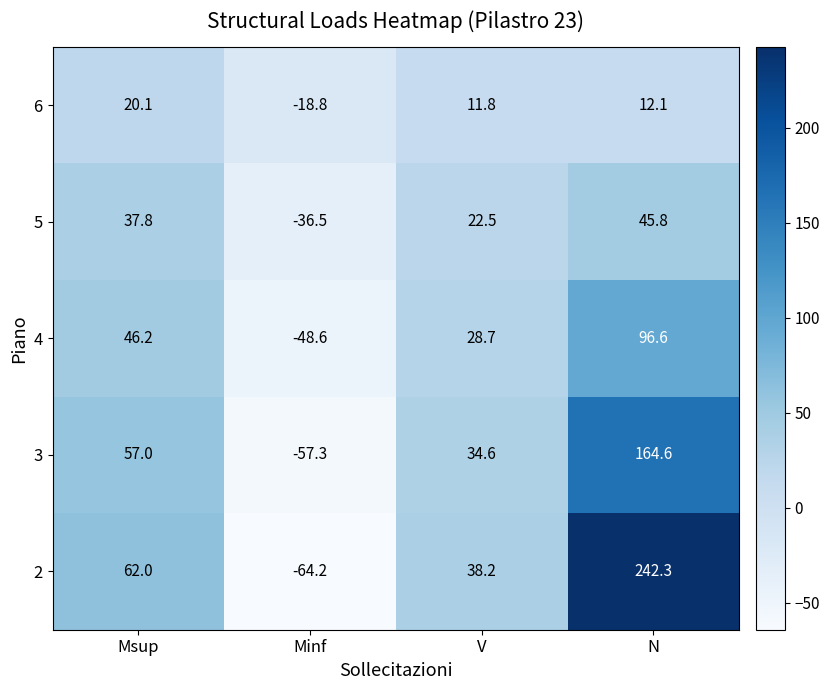

What is the sum of all 2 values?

278.3